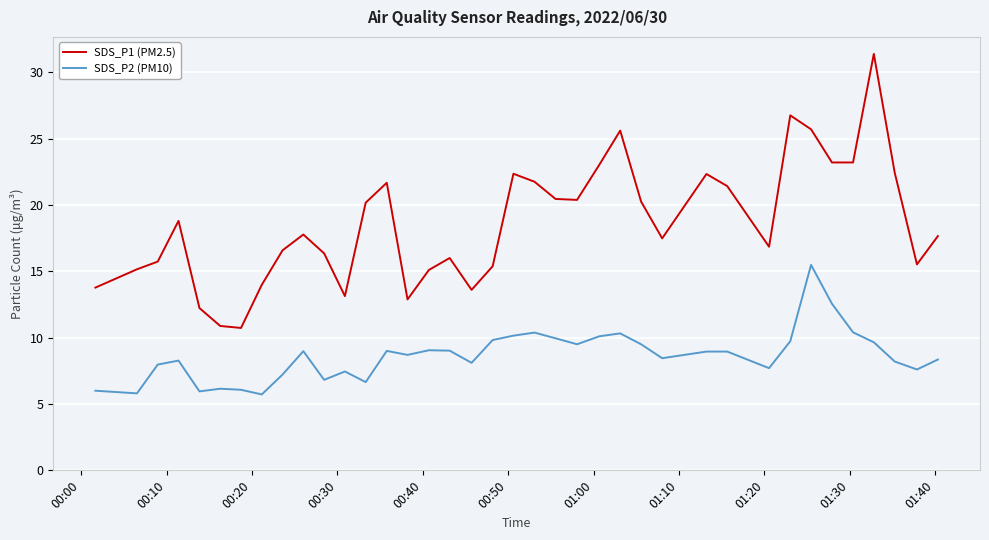

Which series has the largest total across all categories?

SDS_P1 (PM2.5)